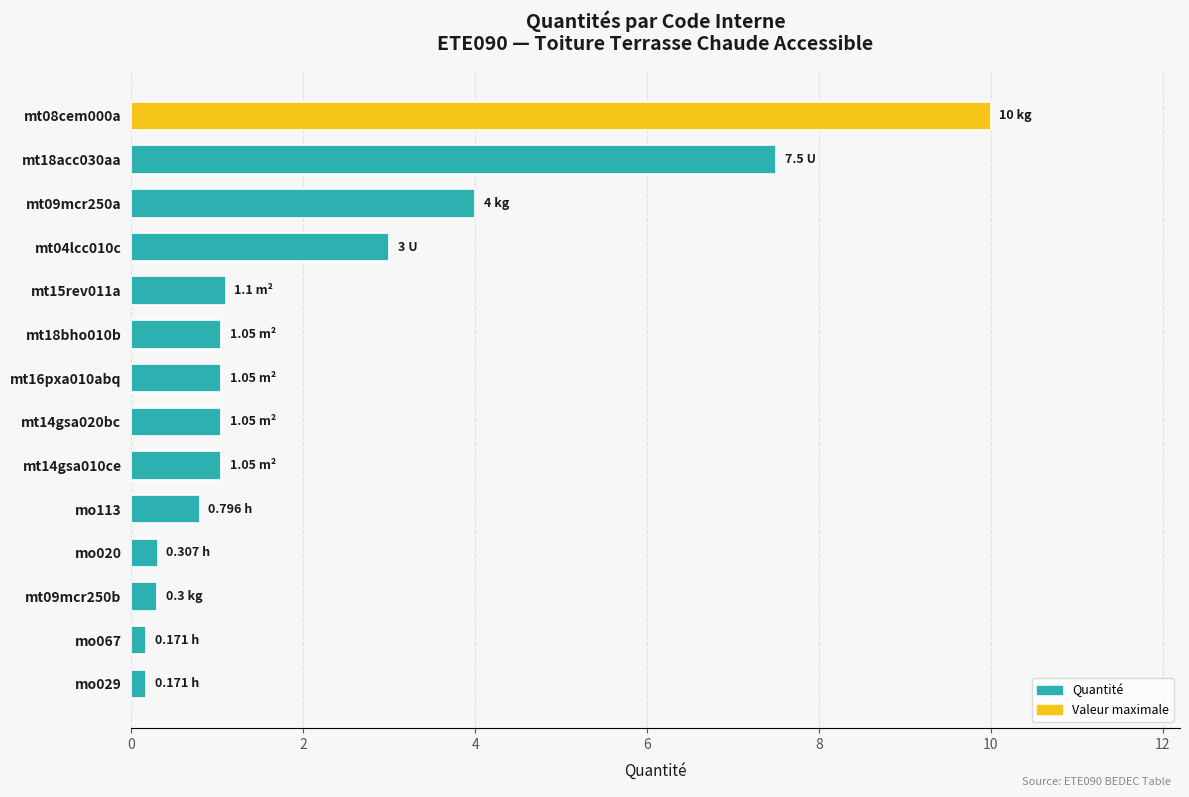

What is the sum of all values?

31.5